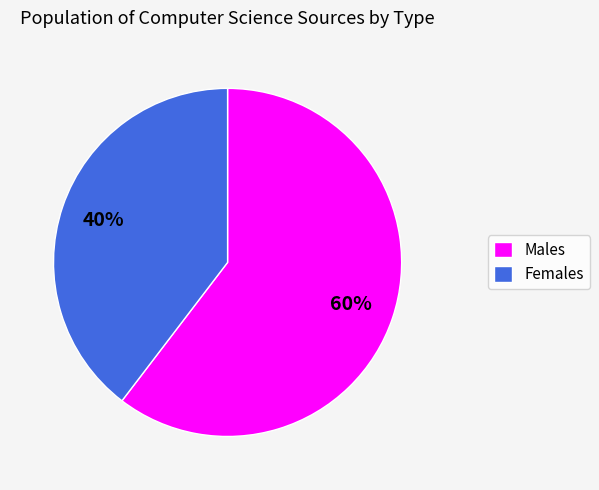

What is the smallest slice in the pie chart?

Females